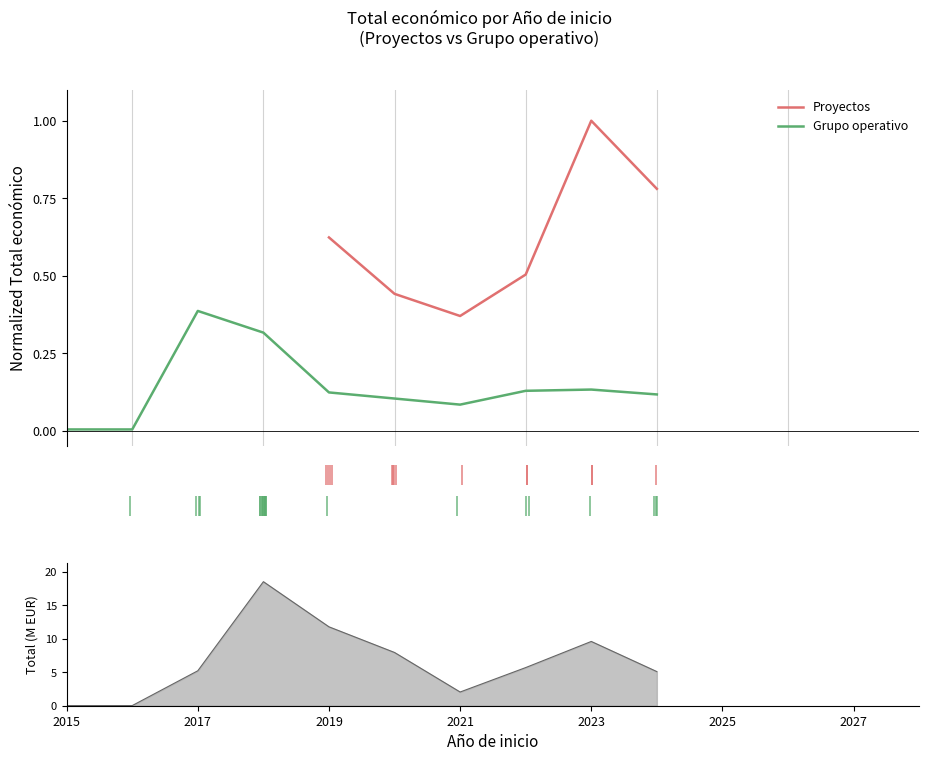

Does the chart display data point markers on the line(s)?

No